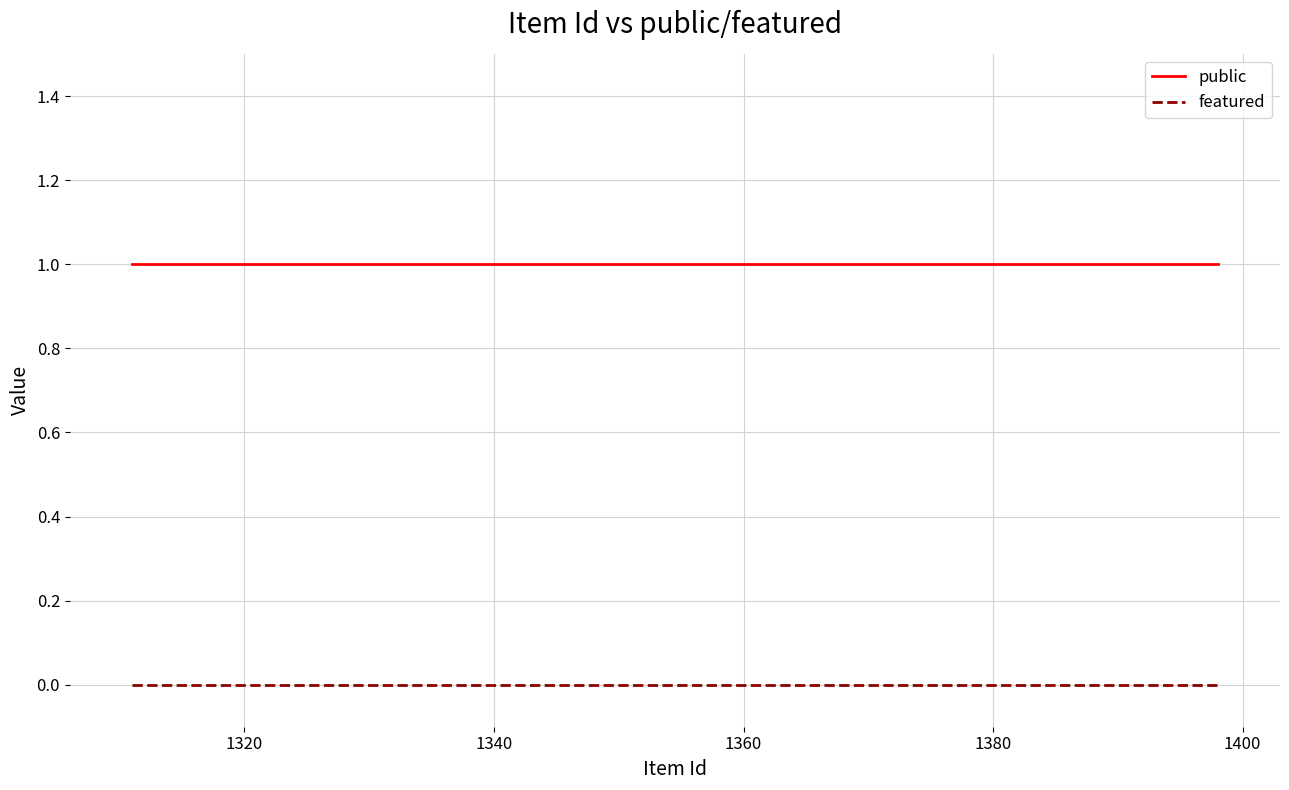

Reading left to right, what are all the values shown in this chart?

public: 1	1	1
featured: 0	0	0